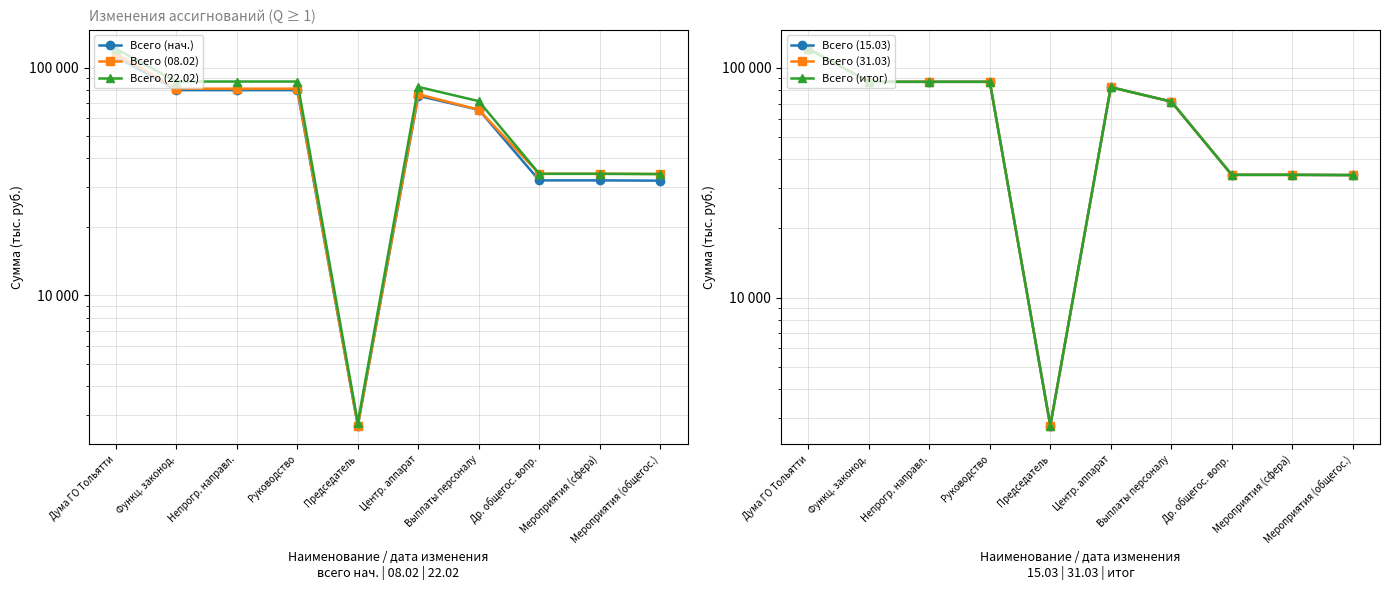

What is the lowest value of the Всего (08.02) series?

2681